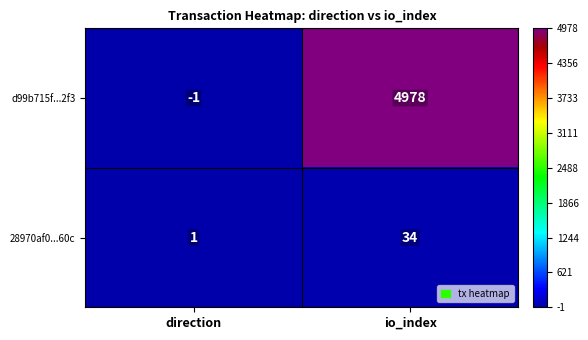

The d99b715f...2f3 series shows -1 at direction. True or false?

True